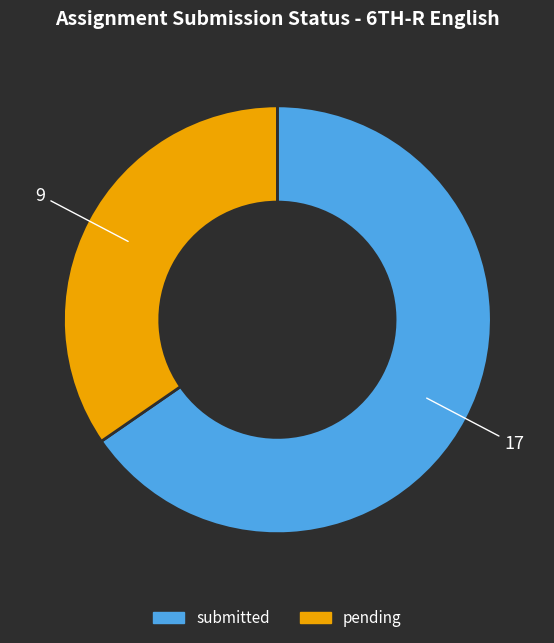

What is the smallest slice in the pie chart?

pending